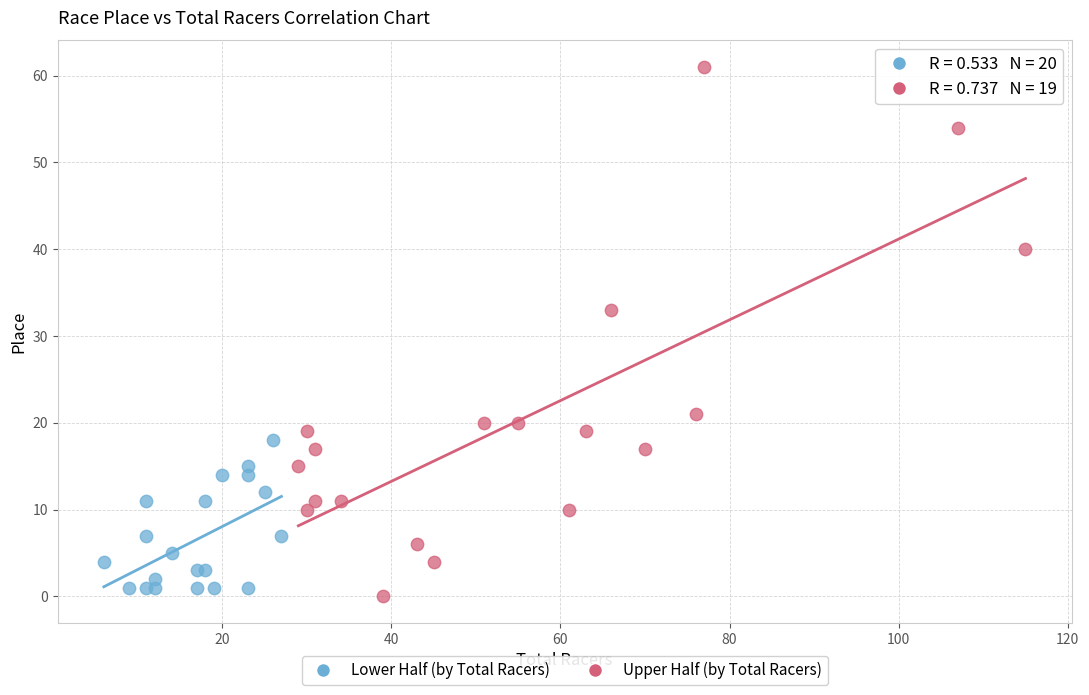

Which series reaches the maximum Y coordinate?

Upper Half (by Total Racers)